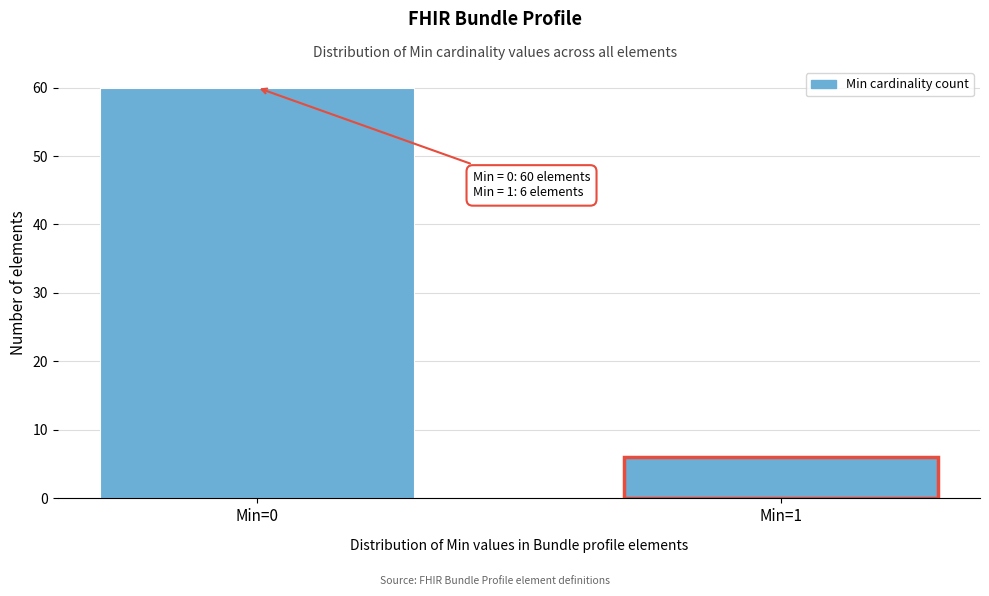

Reading right to left, what are all the values shown in this chart?

Min=1=6	Min=0=60